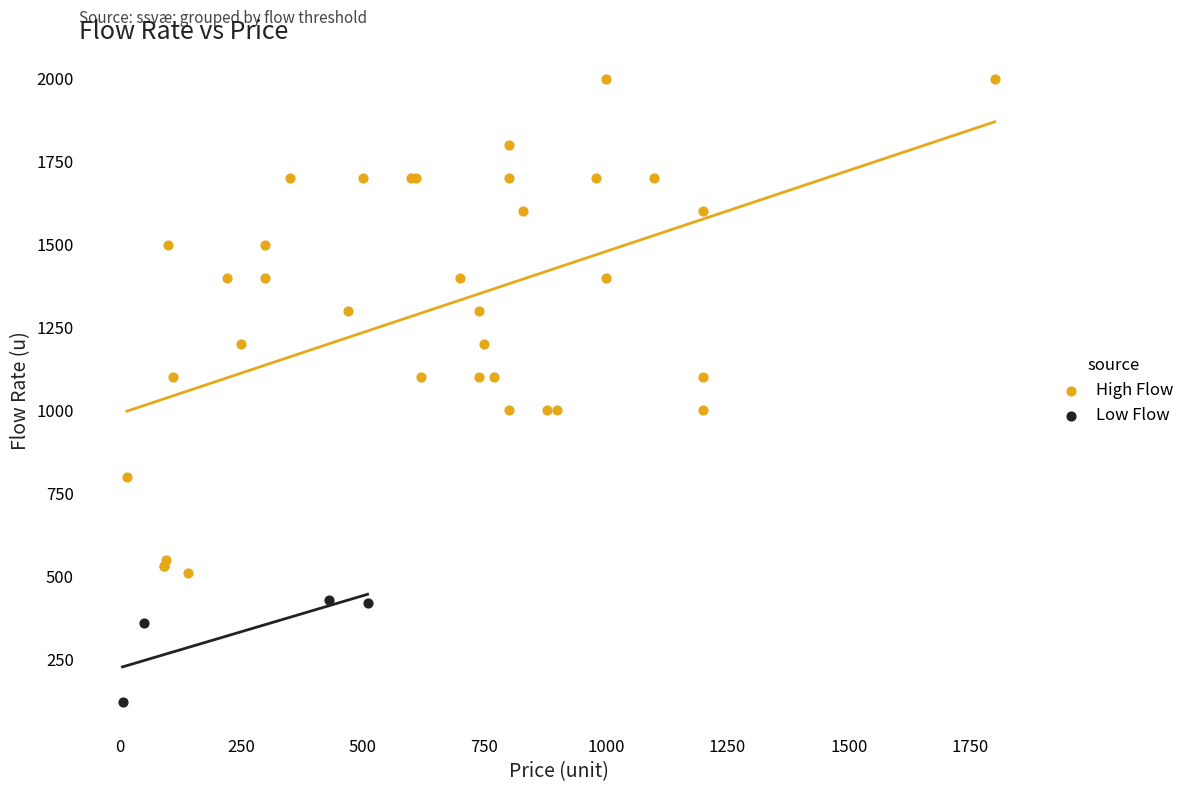

Which series has the widest spread of Y values?

High Flow